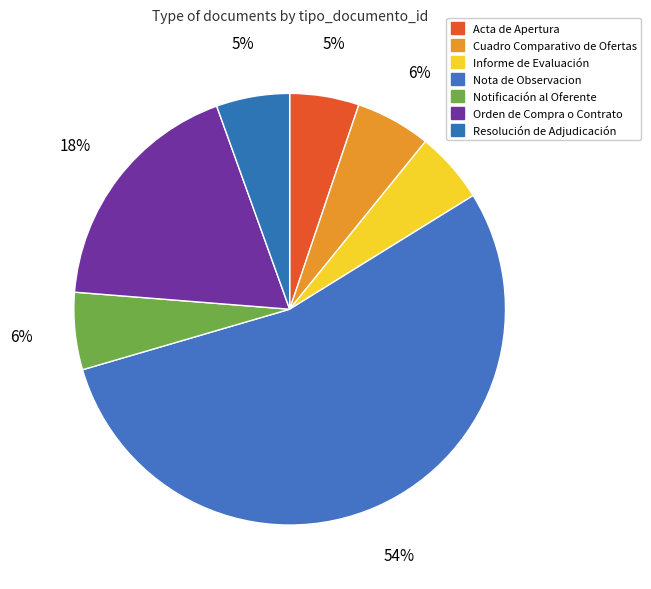

Count the number of slices in the pie.

7